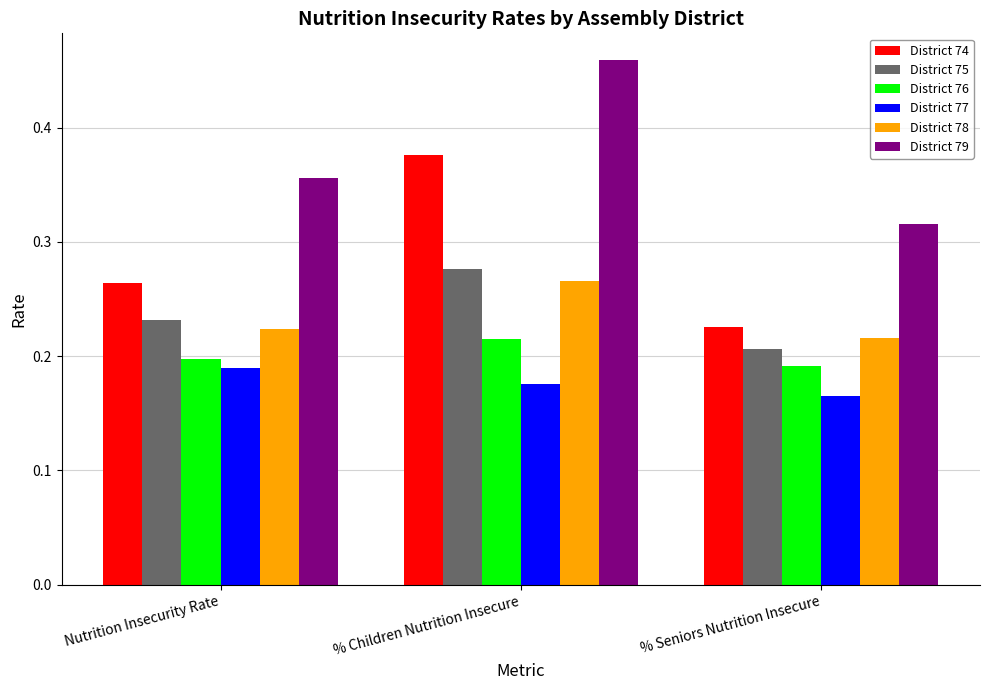

Which label corresponds to the smallest value in the chart?

% Seniors Nutrition Insecure